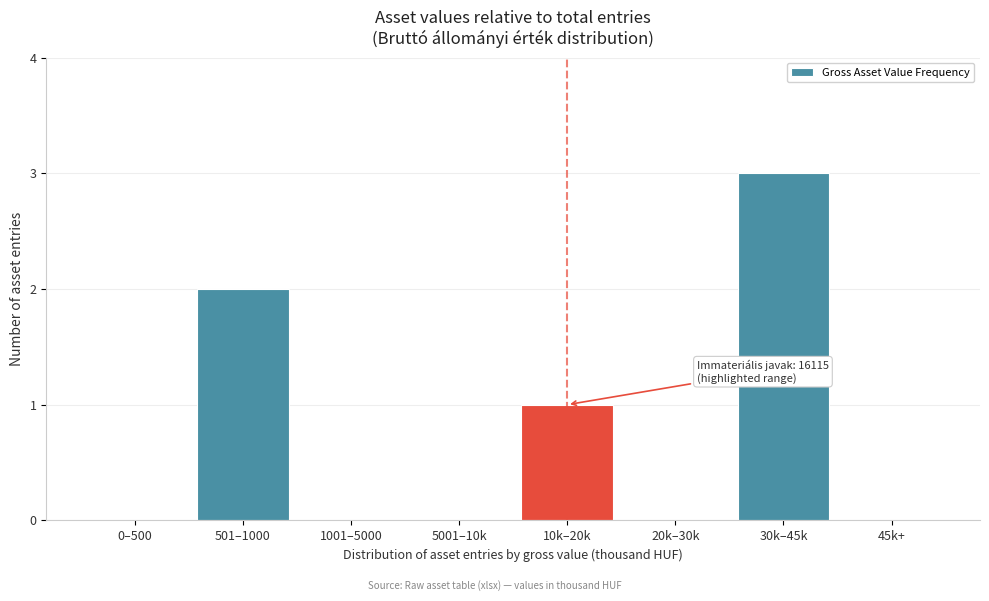

Reading left to right, transcribe all the data shown in this chart.

0–500=0	501–1000=2	1001–5000=0	5001–10k=0	10k–20k=1	20k–30k=0	30k–45k=3	45k+=0